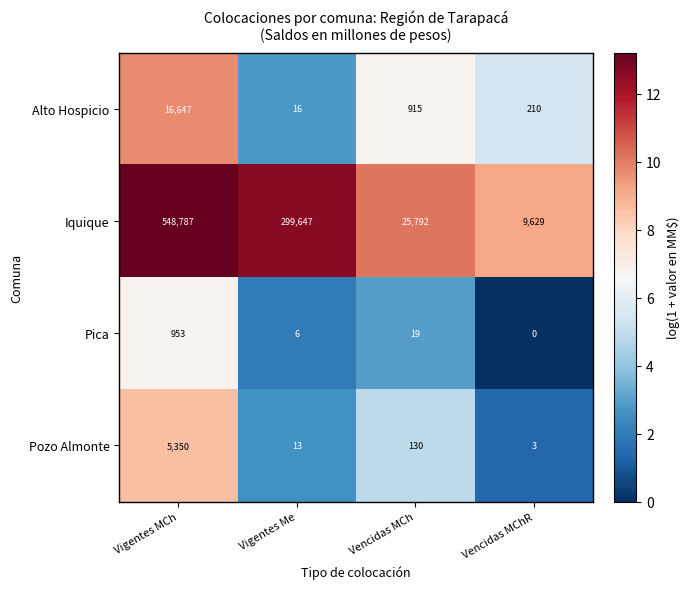

Reading right to left, transcribe all the data shown in this chart.

Alto Hospicio: 210	915	16	16647
Iquique: 9629	25792	299647	548787
Pica: 0	19	6	953
Pozo Almonte: 3	130	13	5350